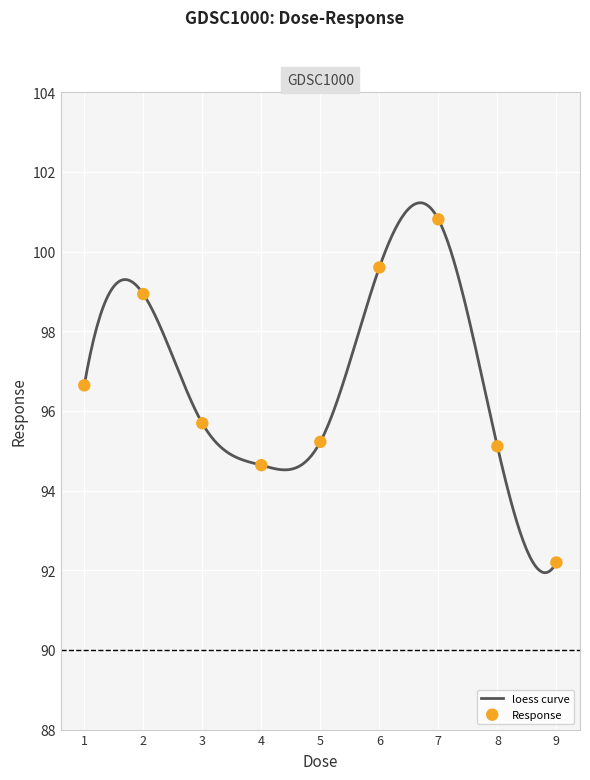

What is the minimum value for loess curve?

91.9